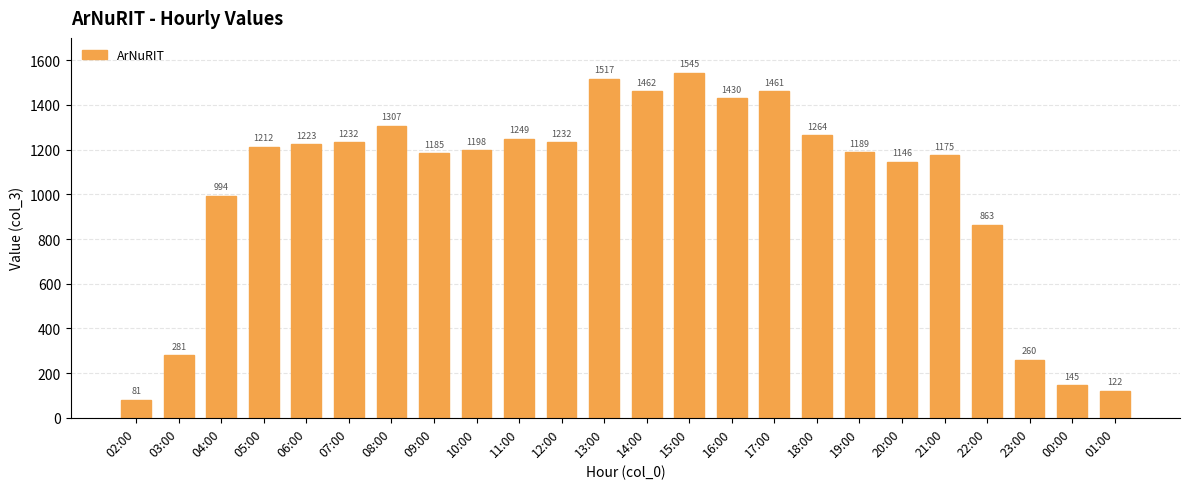

Which label corresponds to the largest value in the chart?

15:00